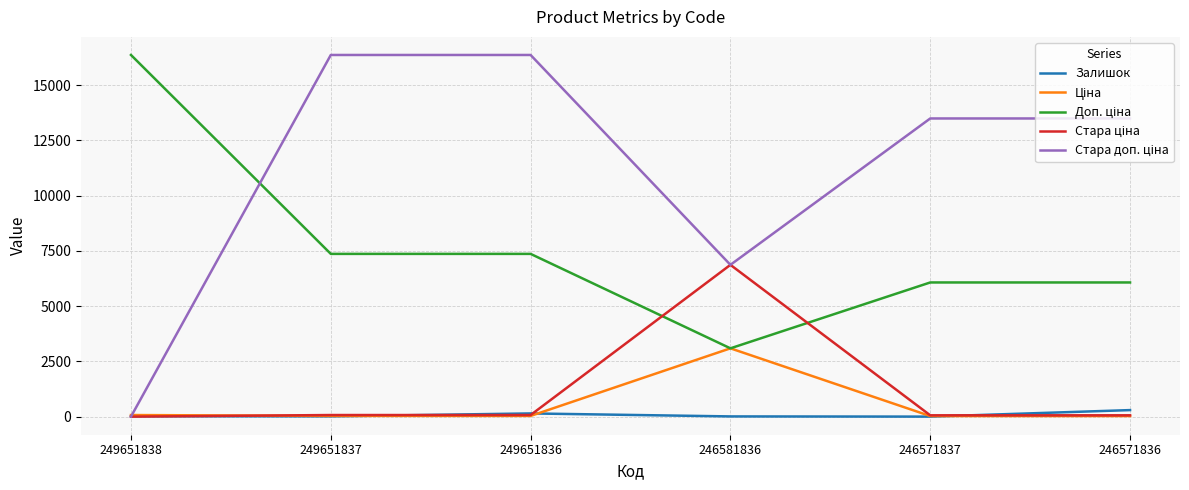

What is the maximum value shown in the chart?

16366.5